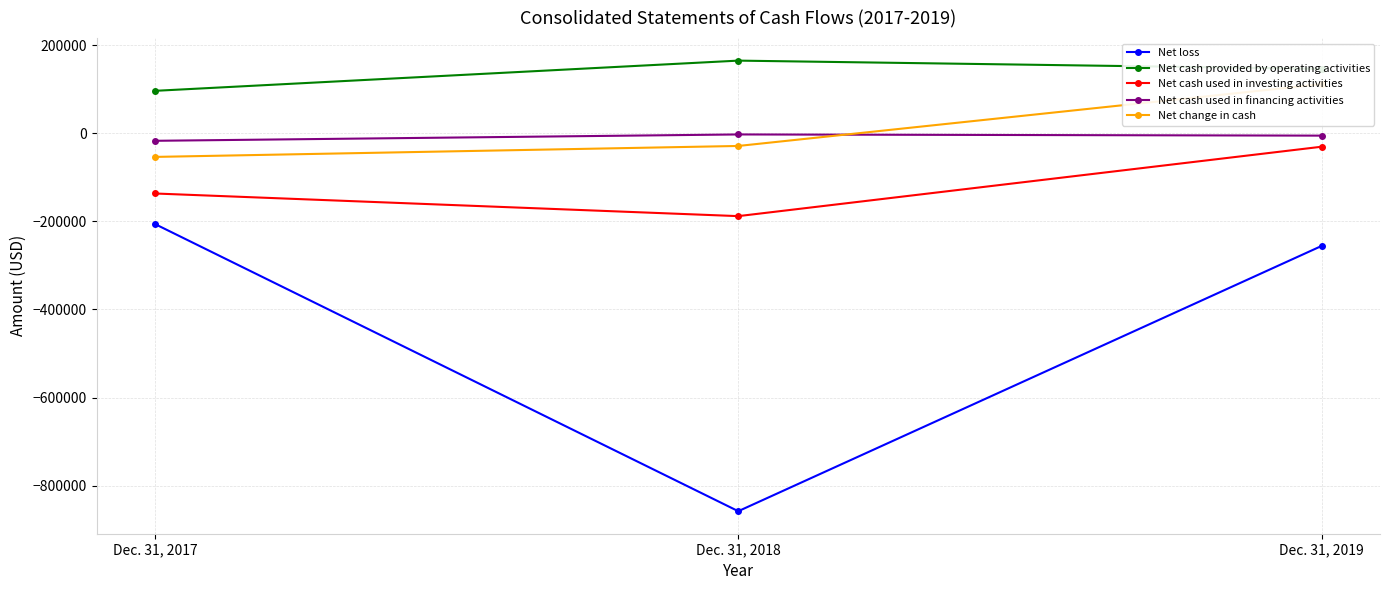

What is the approximate value of Net change in cash at Dec. 31, 2017?

-53609